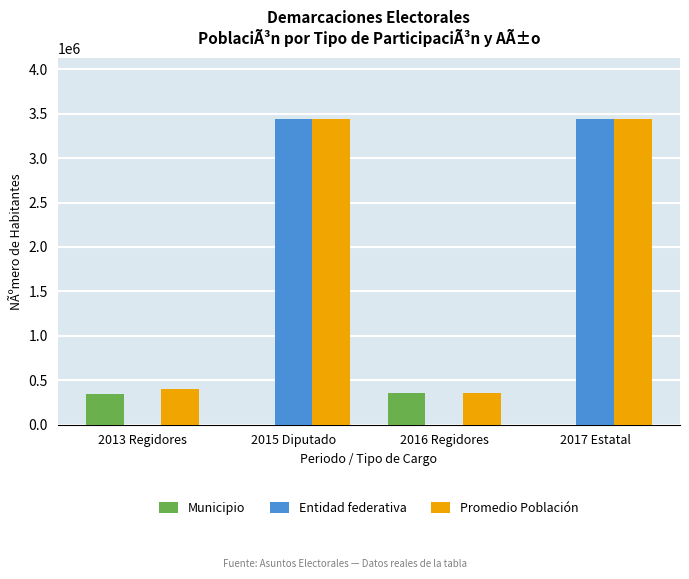

What is the total value across all series at 2013 Regidores?

748383